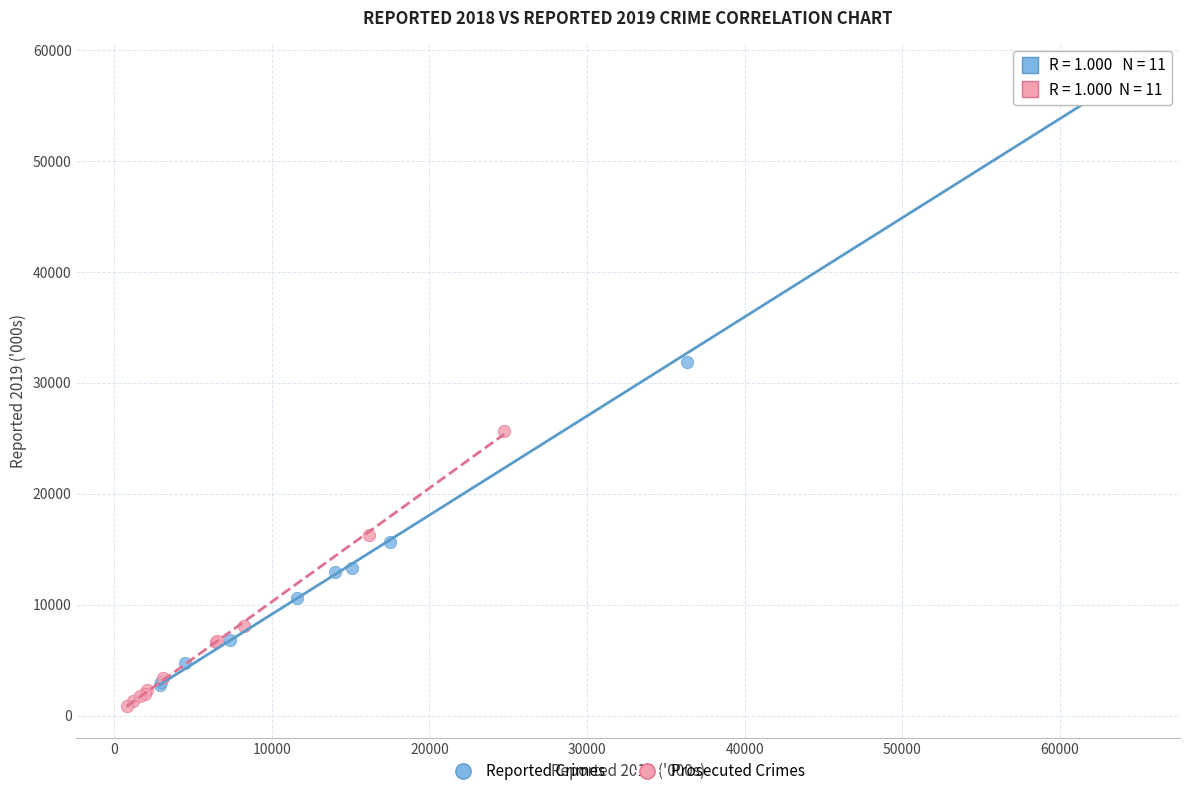

Which series contains the highest Y value?

Reported Crimes